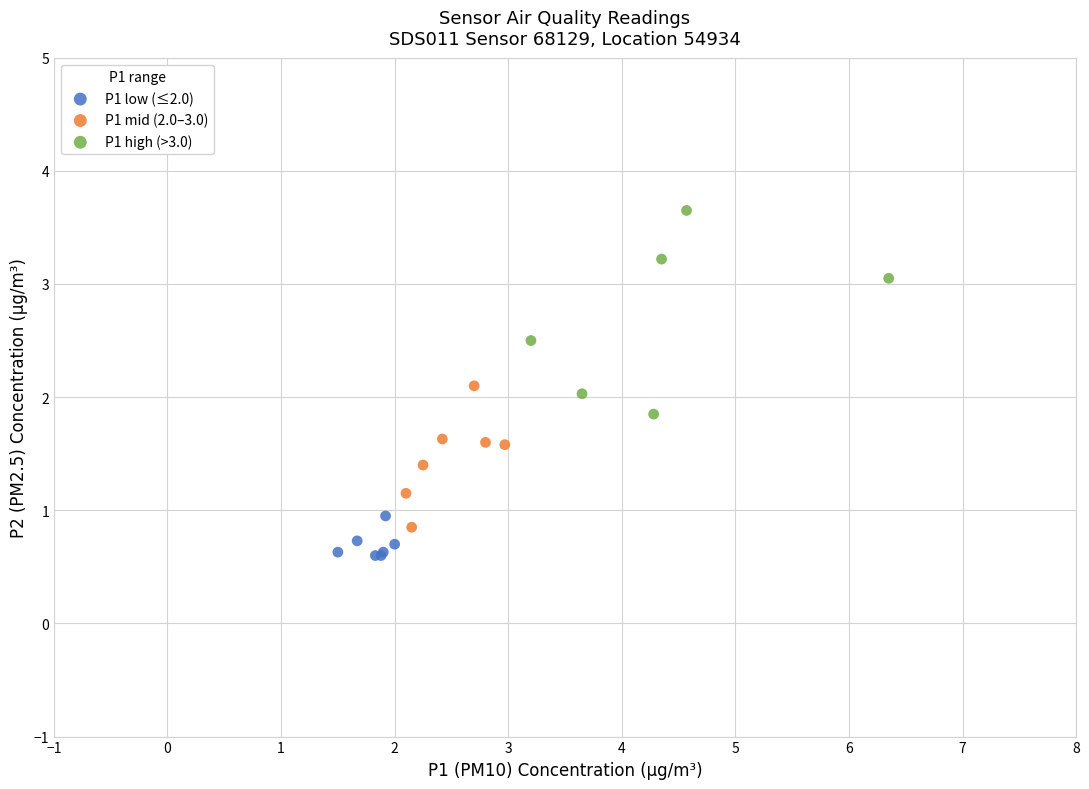

Which series reaches the maximum Y coordinate?

P1 high (>3.0)